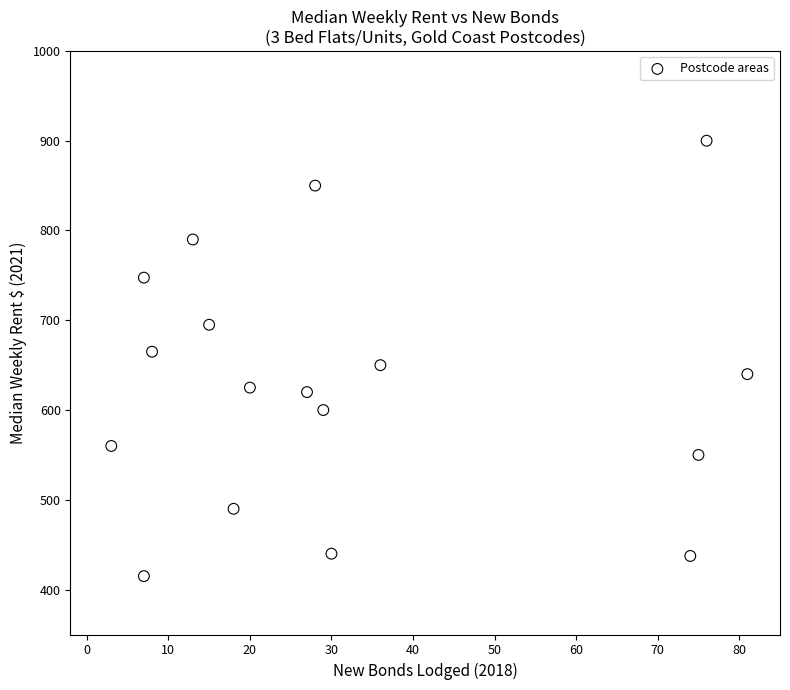

What is the range of X values (max minus min)?

78.0